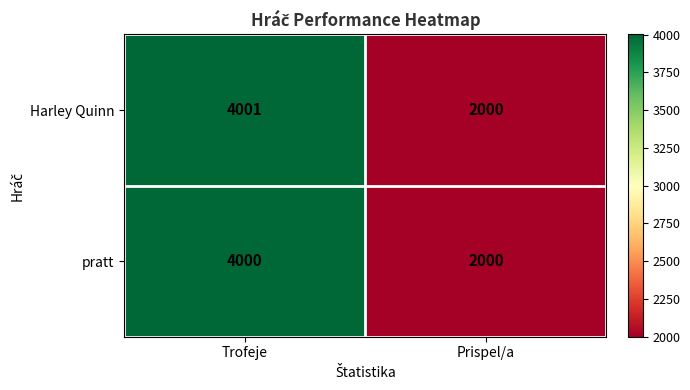

What is the greatest value displayed?

4001